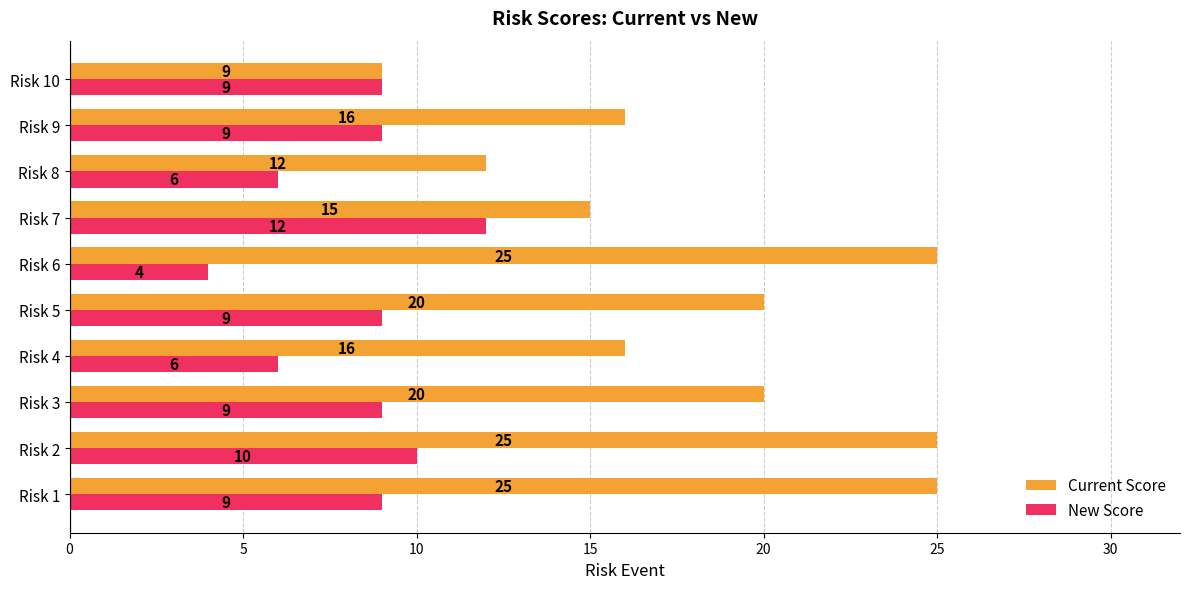

What is the minimum value for New Score?

4